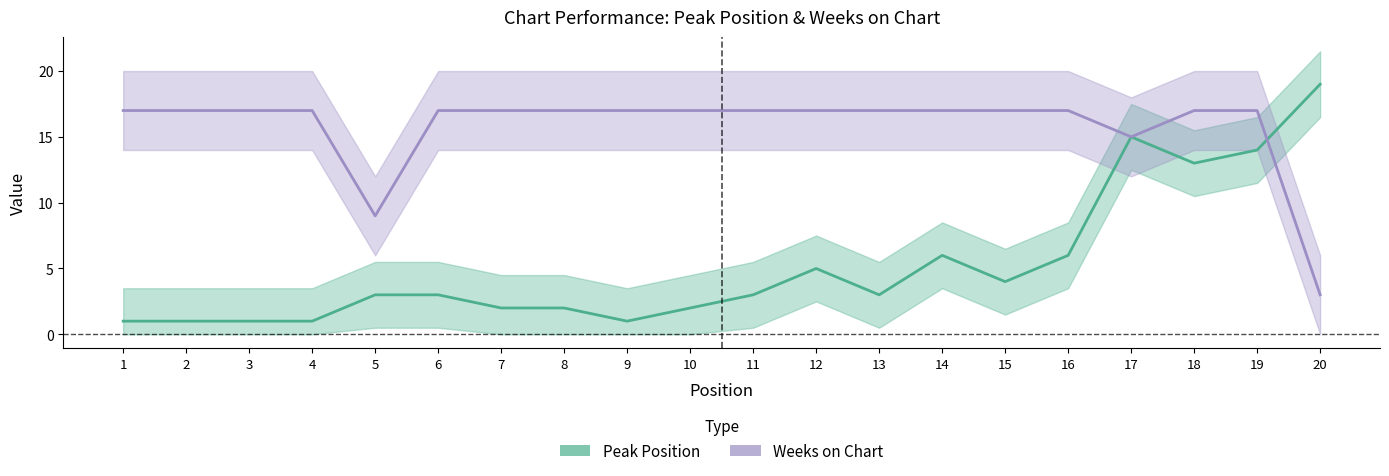

Which series has the largest total across all categories?

Weeks on Chart